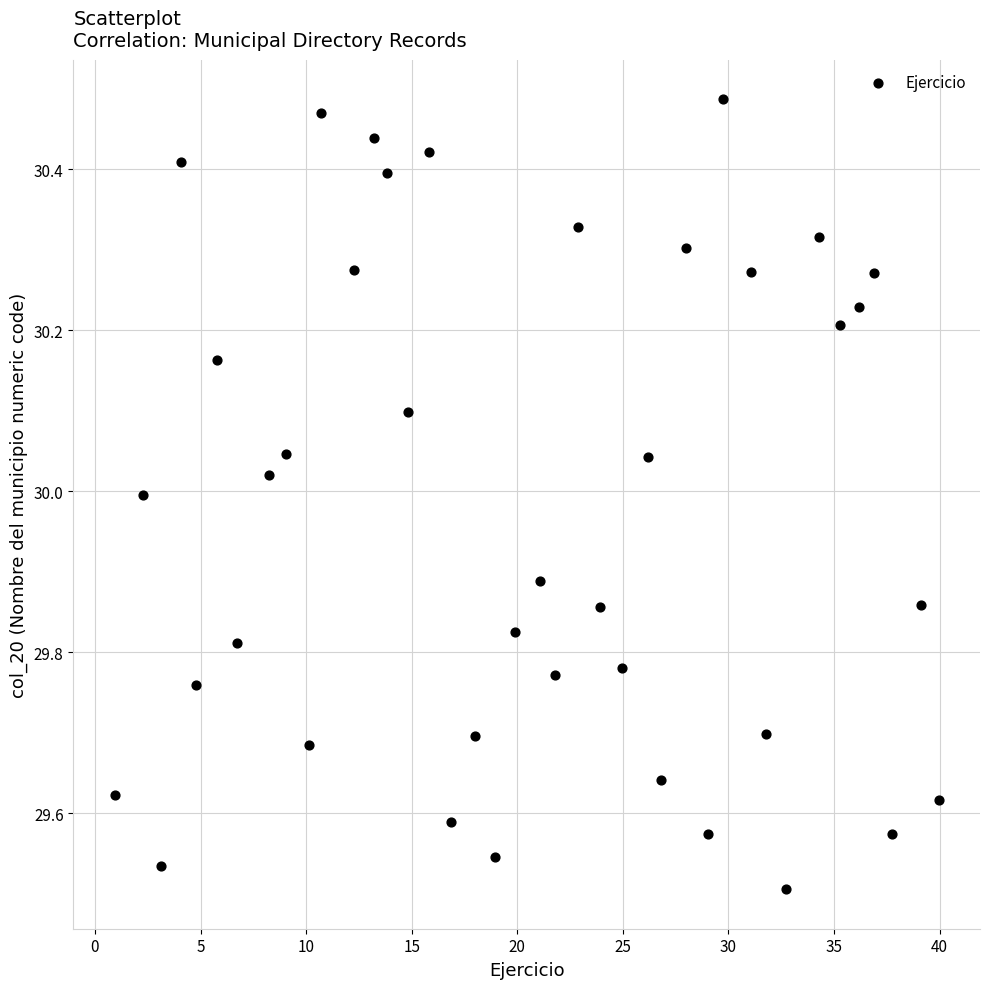

What is the range of Y values (max minus min)?

1.0